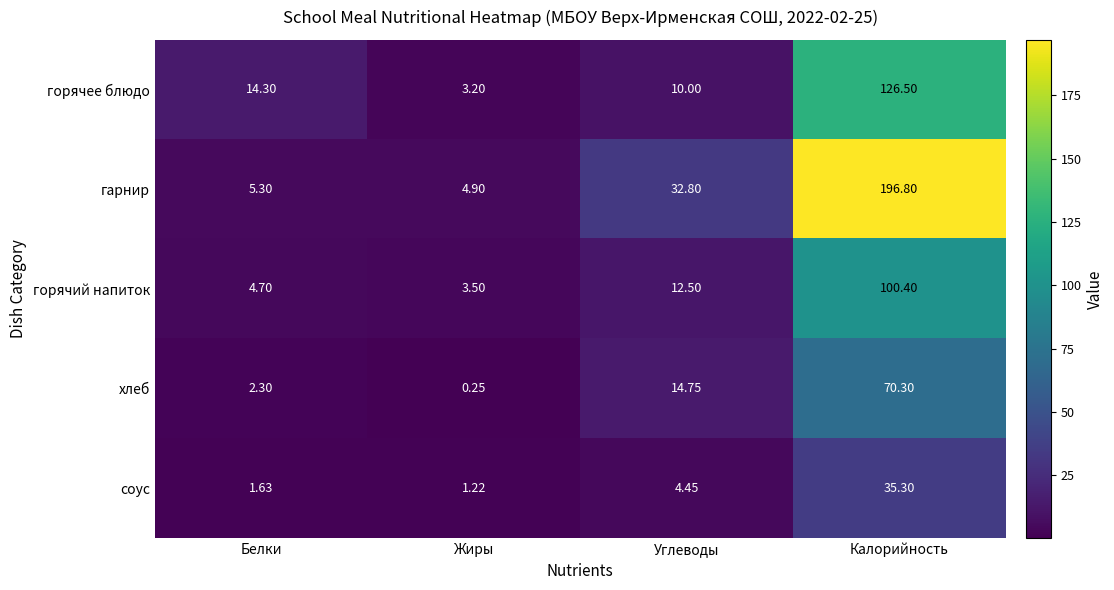

How many data points does each series have?

4